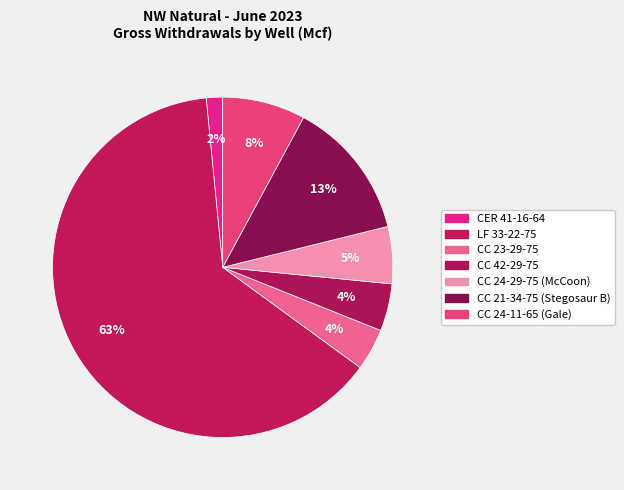

To the nearest percent, what is the combined percentage of CC 42-29-75 and CC 21-34-75 (Stegosaur B)?

18%